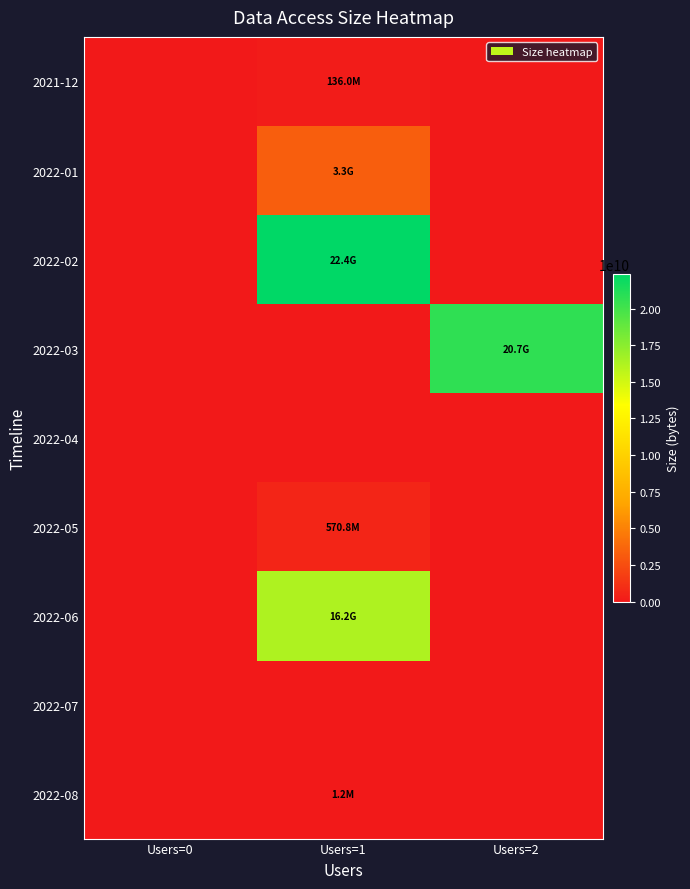

How many series are shown in this chart?

9